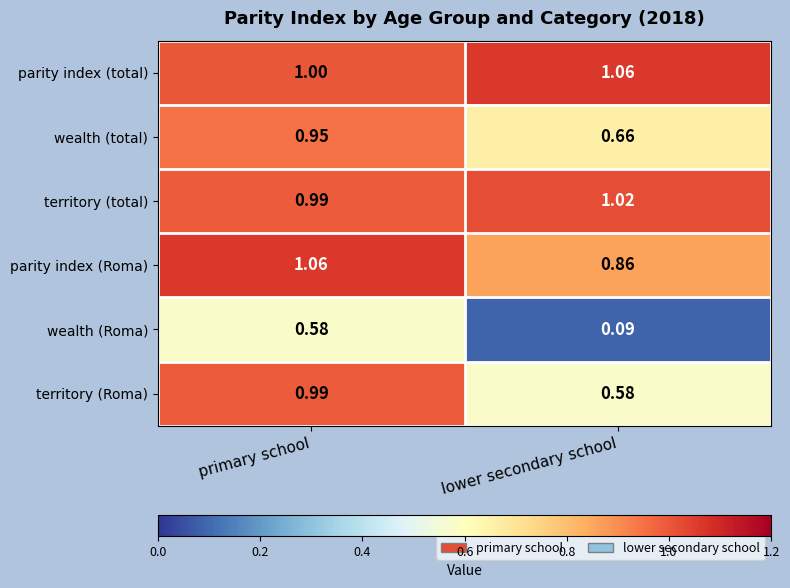

Is the value of parity index (total) at primary school greater than the value of parity index (Roma) at primary school?

No